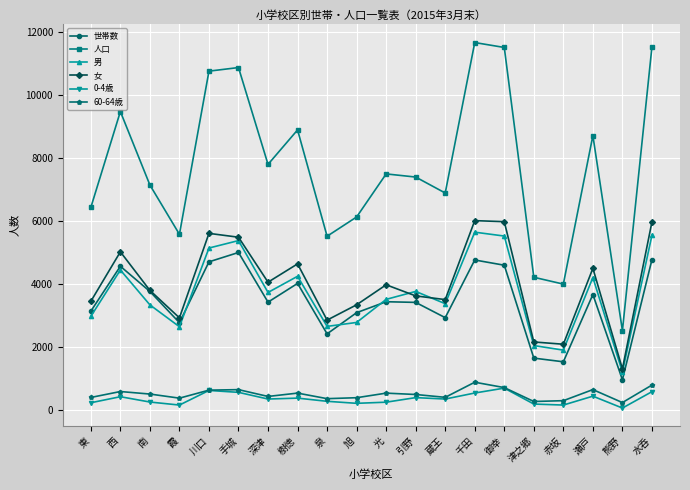

True or false: 人口 and 0-4歳 intersect in this chart.

False